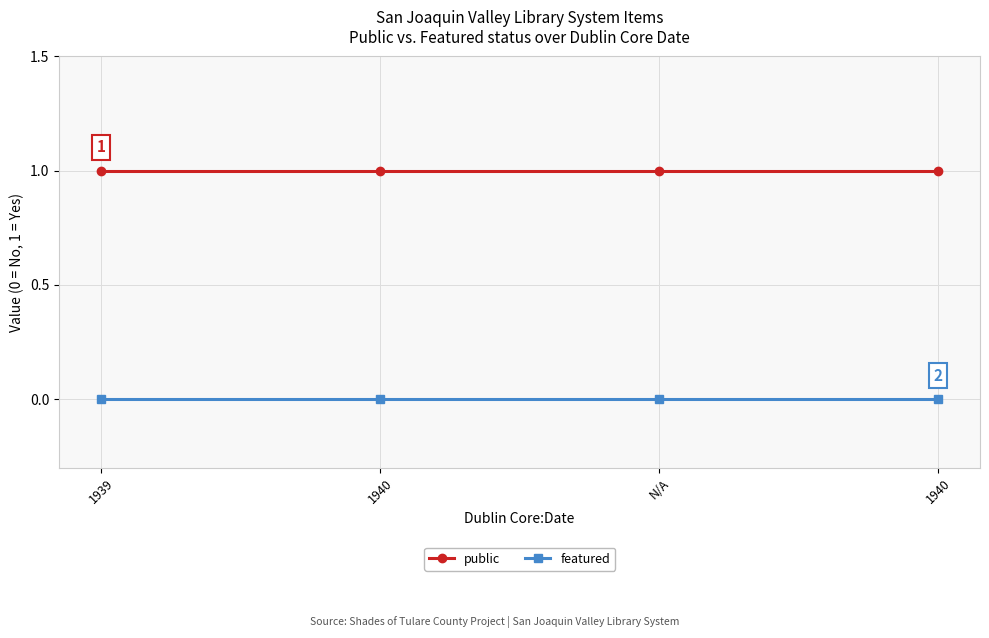

How many data points does each series have?

4